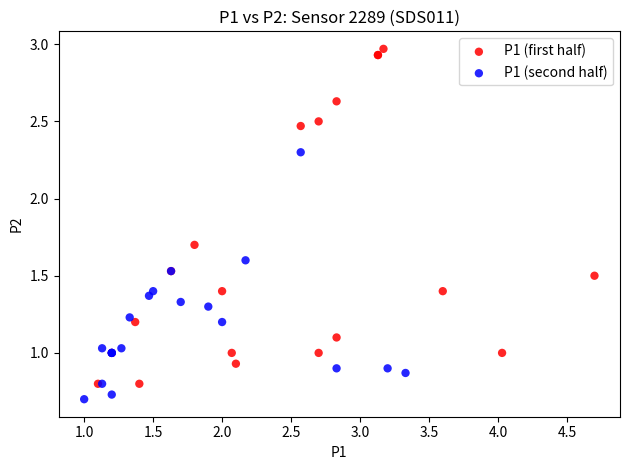

Which series has the widest spread of Y values?

P1 (first half)